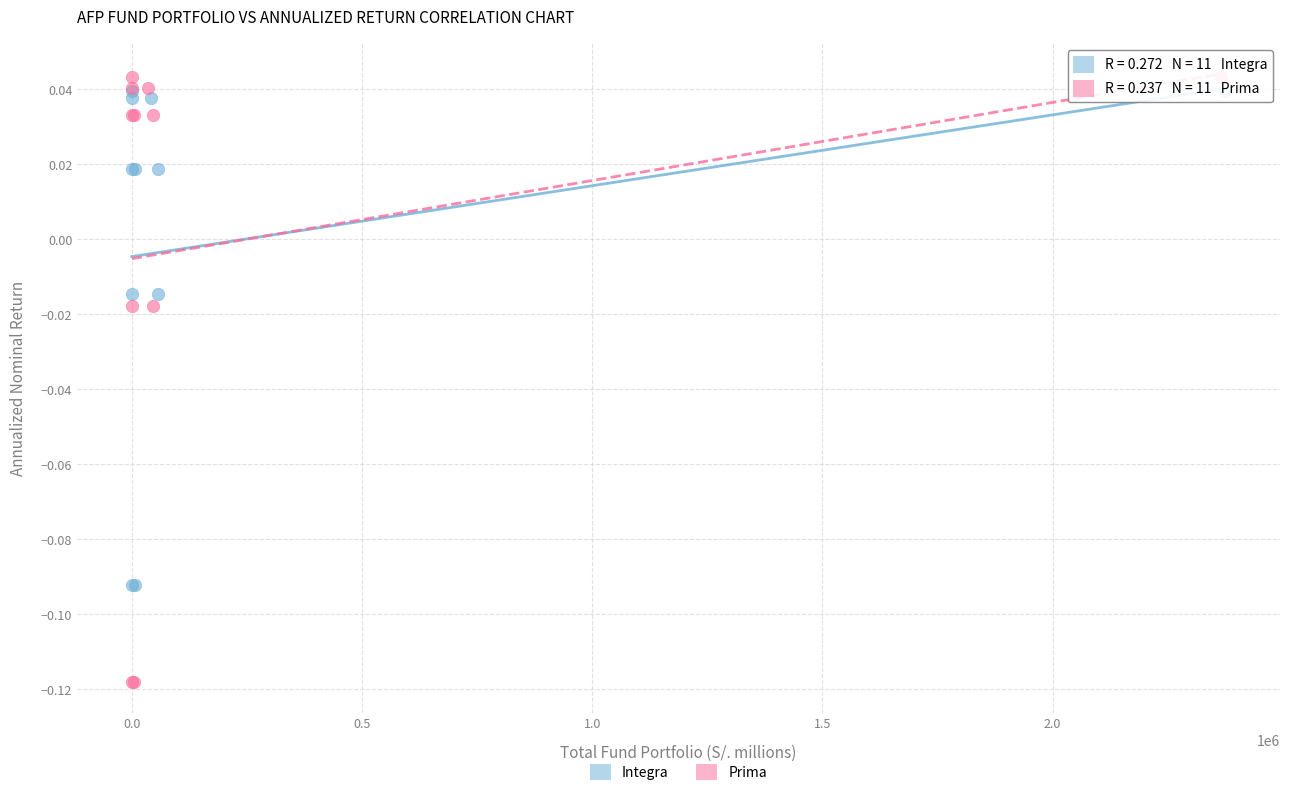

Which series contains the lowest Y value?

Prima